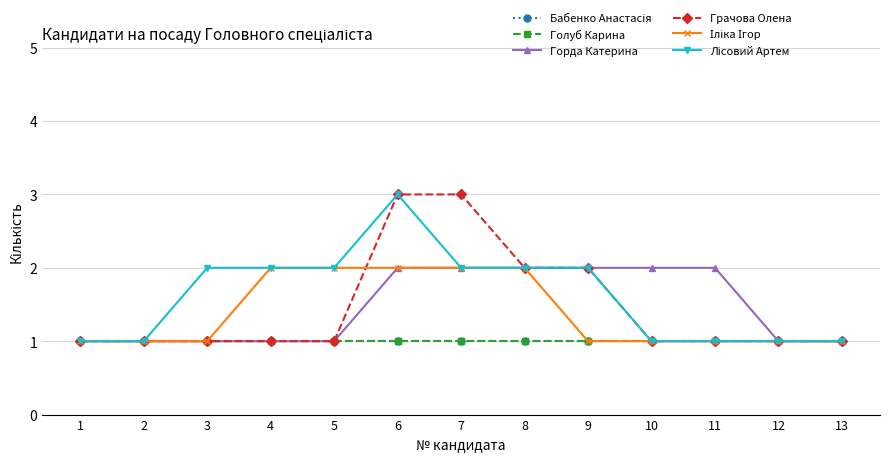

Reading right to left, extract all data points from this chart.

Бабенко Анастасія: 13=1	12=1	11=1	10=1	9=1	8=1	7=1	6=1	5=1	4=1	3=1	2=1	1=1
Голуб Карина: 13=1	12=1	11=1	10=1	9=1	8=1	7=1	6=1	5=1	4=1	3=1	2=1	1=1
Горда Катерина: 13=1	12=1	11=2	10=2	9=2	8=2	7=2	6=2	5=1	4=1	3=1	2=1	1=1
Грачова Олена: 13=1	12=1	11=1	10=1	9=2	8=2	7=3	6=3	5=1	4=1	3=1	2=1	1=1
Іліка Ігор: 13=1	12=1	11=1	10=1	9=1	8=2	7=2	6=2	5=2	4=2	3=1	2=1	1=1
Лісовий Артем: 13=1	12=1	11=1	10=1	9=2	8=2	7=2	6=3	5=2	4=2	3=2	2=1	1=1